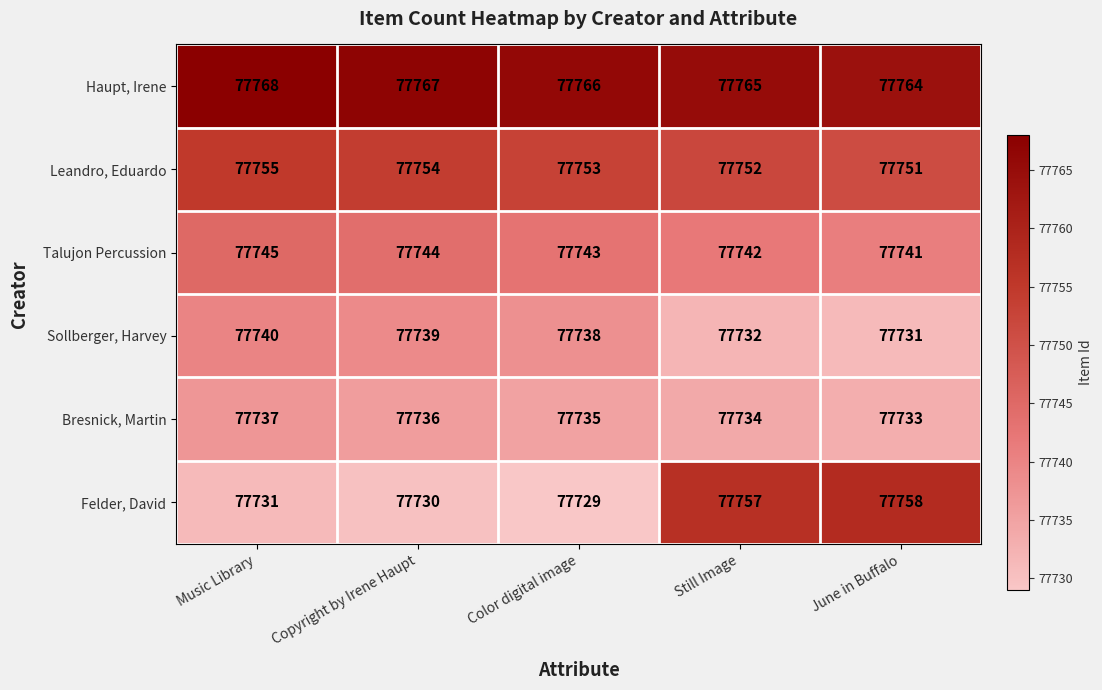

True or false: Bresnick, Martin has a value of 77735 at Color digital image.

True